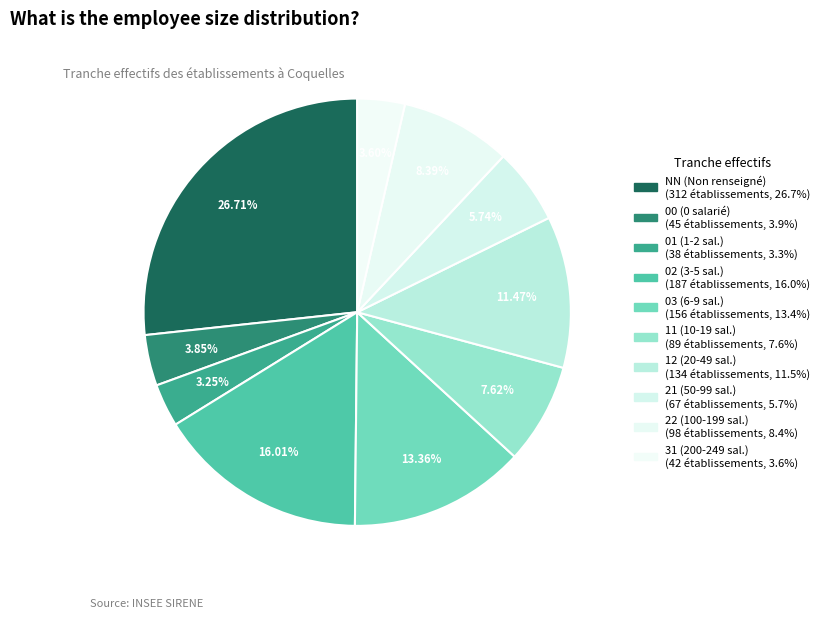

The 02 slice represents 16% of the pie. True or false?

True